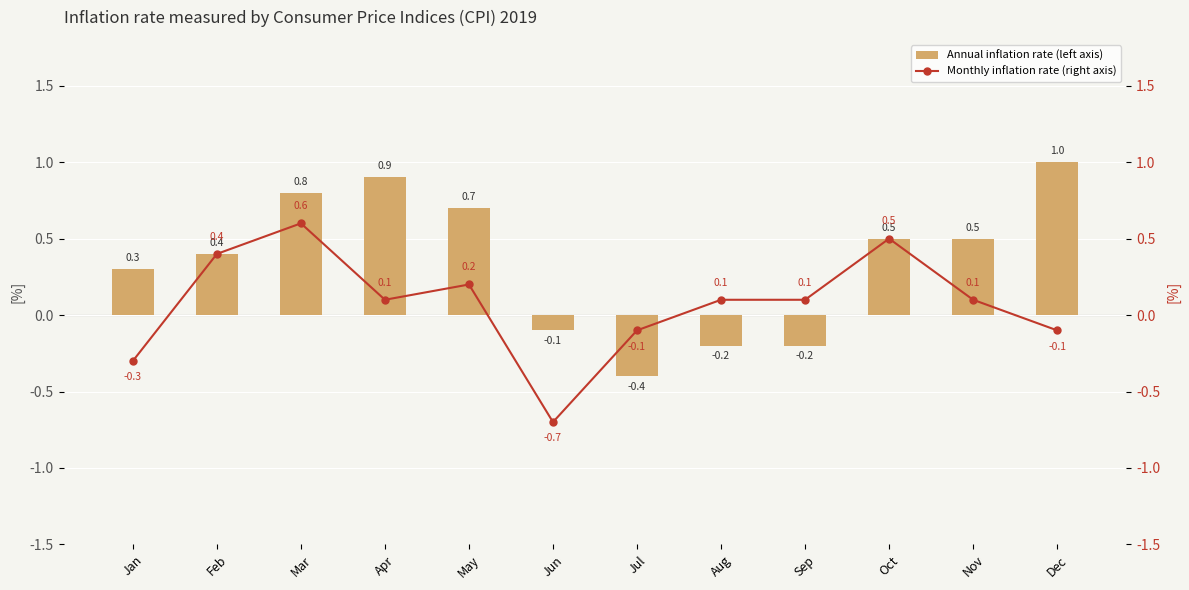

How many negative values does the Annual inflation rate (left axis) series have?

4